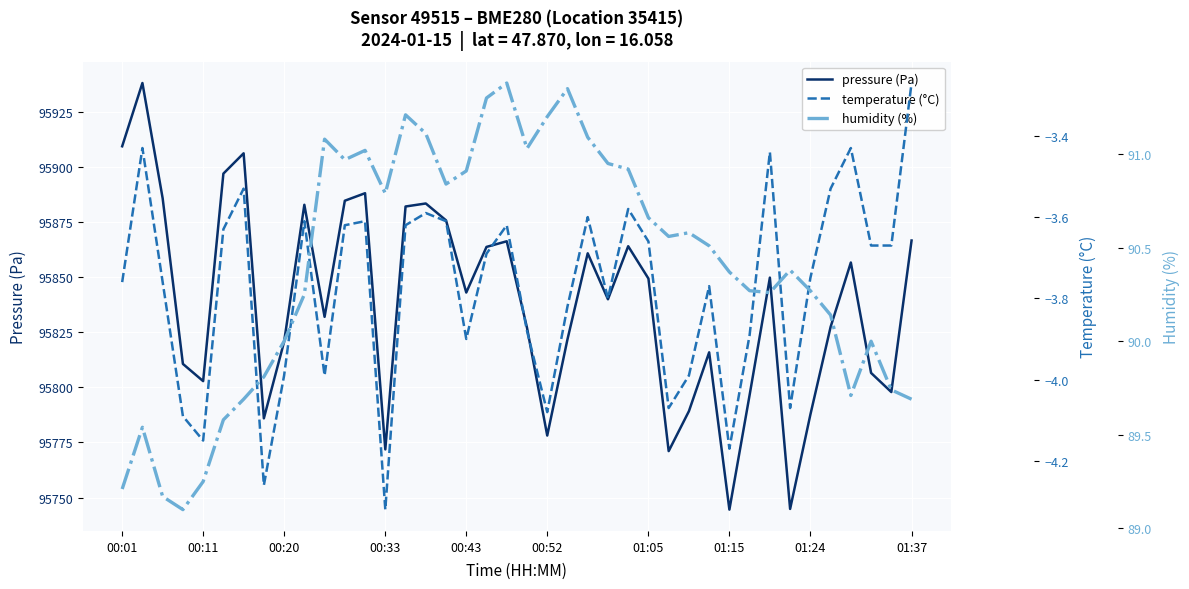

What is the average value of the pressure (Pa) series?

95838.2